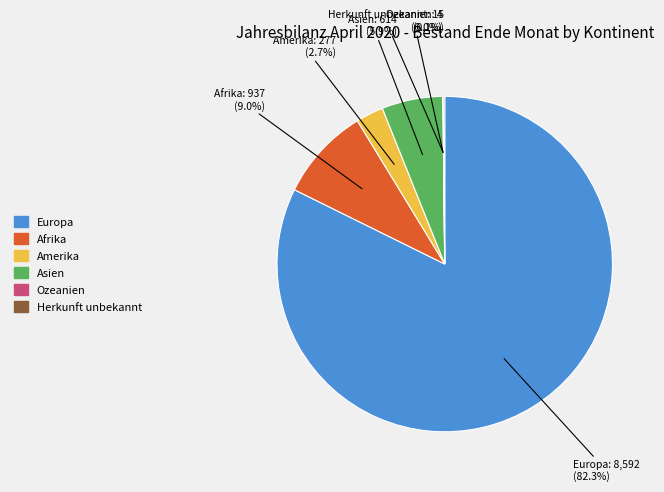

Is the sum of Afrika and Asien greater than half?

No